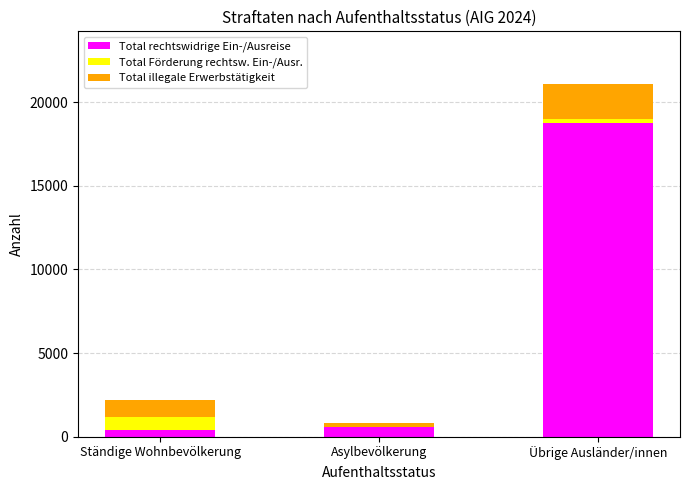

The Total rechtswidrige Ein-/Ausreise series shows 18752 at Übrige Ausländer/innen. True or false?

True